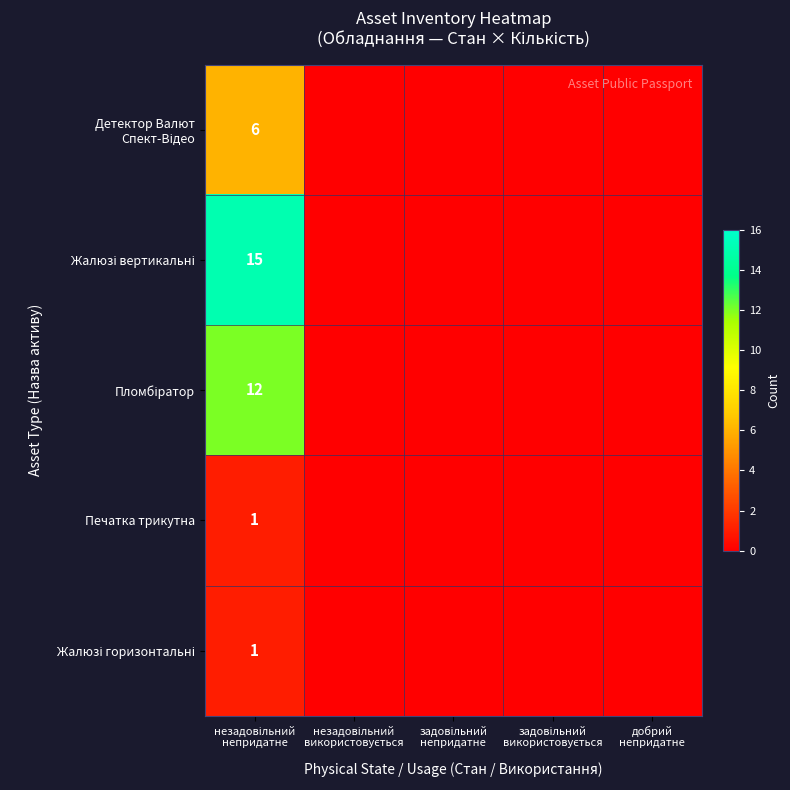

What is the sum of the Детектор Валют Спект-Відео values at незадовільний використовується and незадовільний непридатне?

6